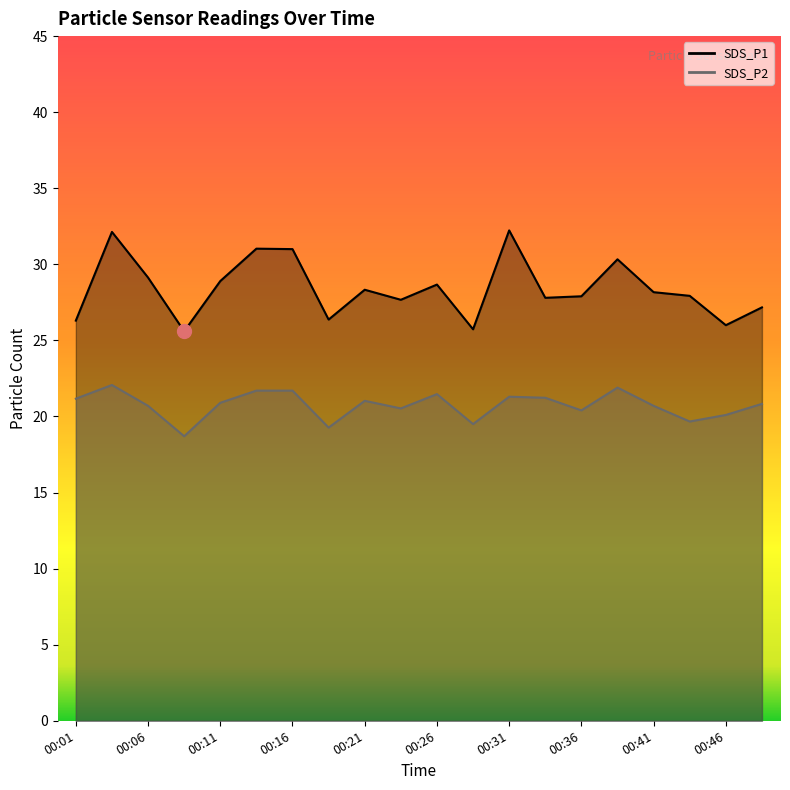

How many distinct data groups are displayed?

2